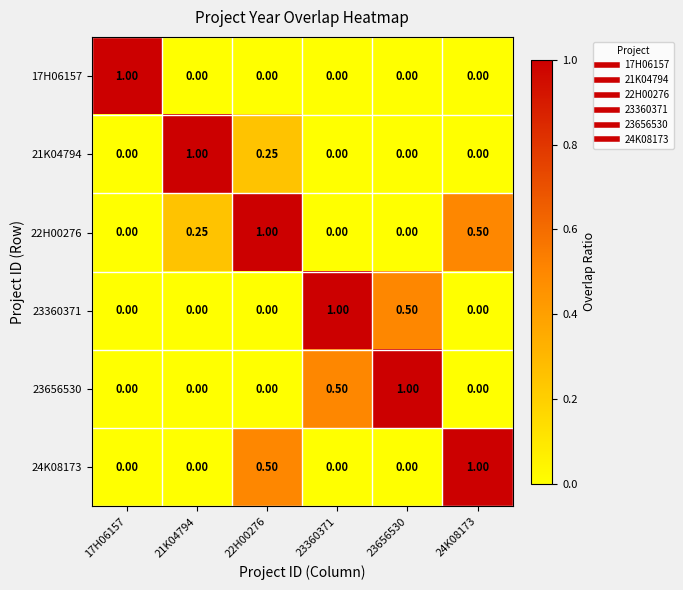

Is the value of 21K04794 at 23656530 greater than the value of 22H00276 at 24K08173?

No